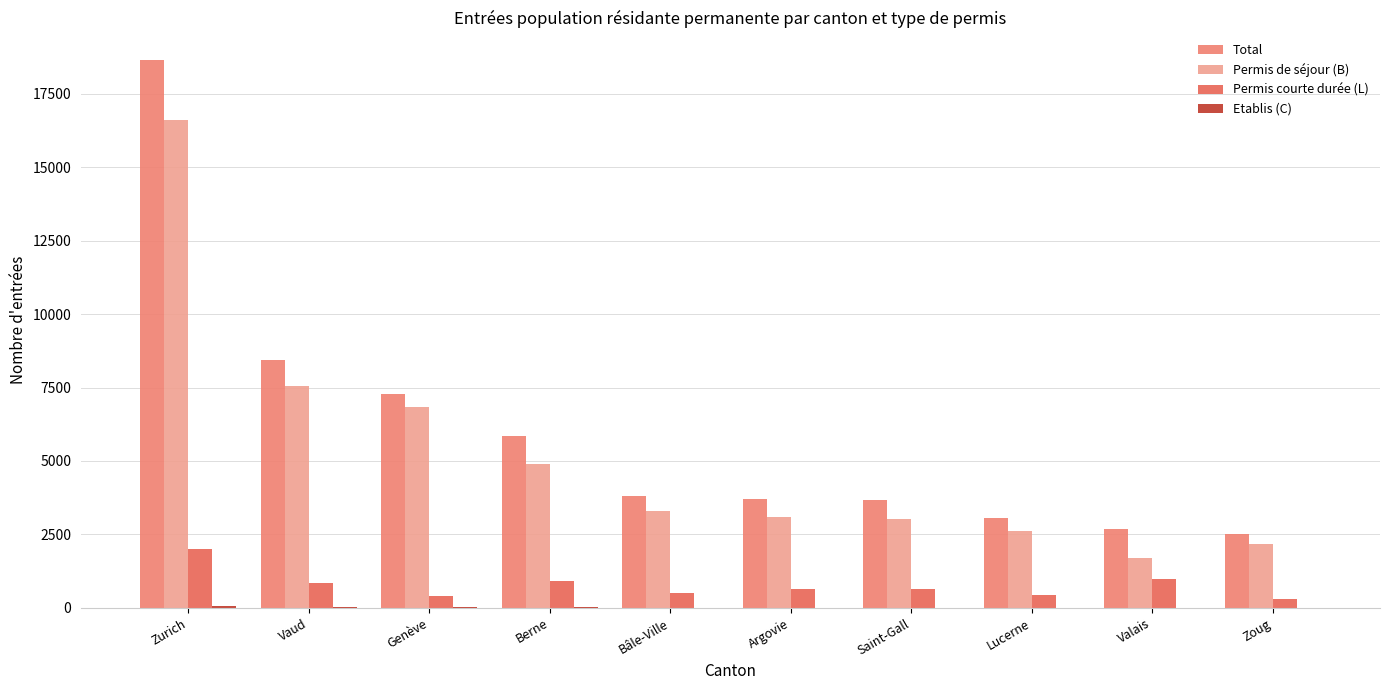

Which label corresponds to the largest value in the chart?

Zurich